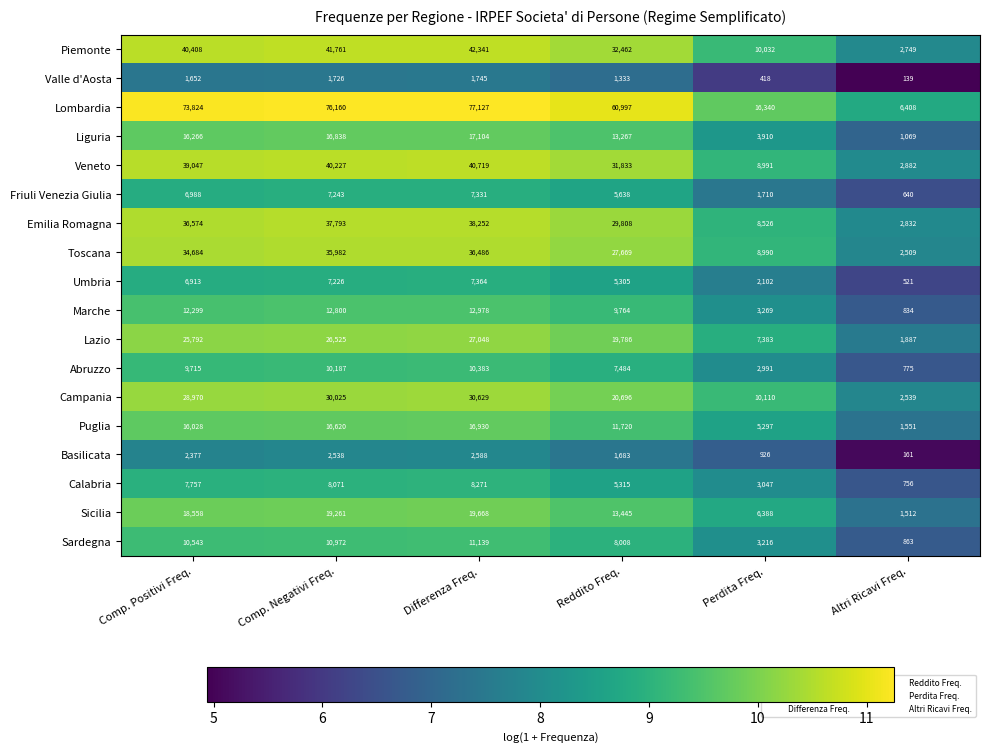

Where is Puglia nearest to the value 9240?

Reddito Freq.